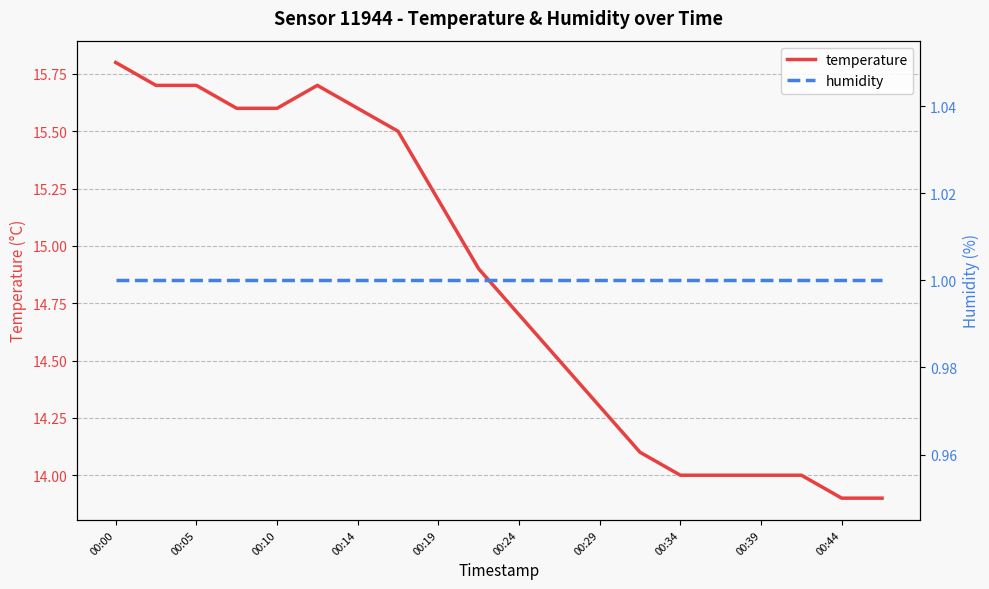

At how many categories does at least one series exceed 12?

20